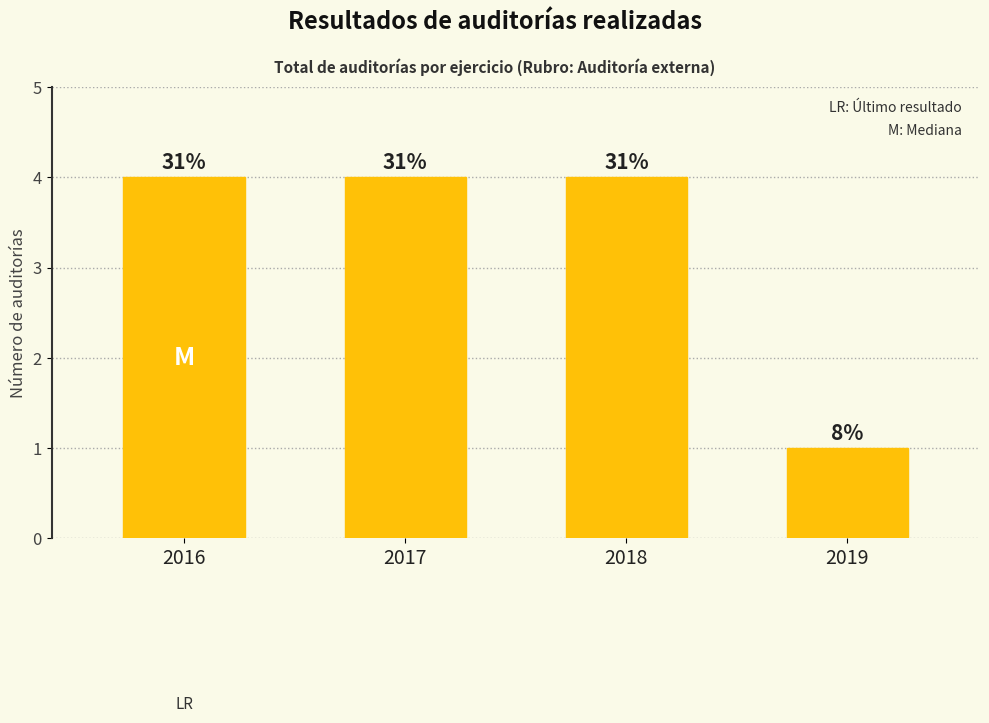

At which category does the chart reach its peak across all series?

2016